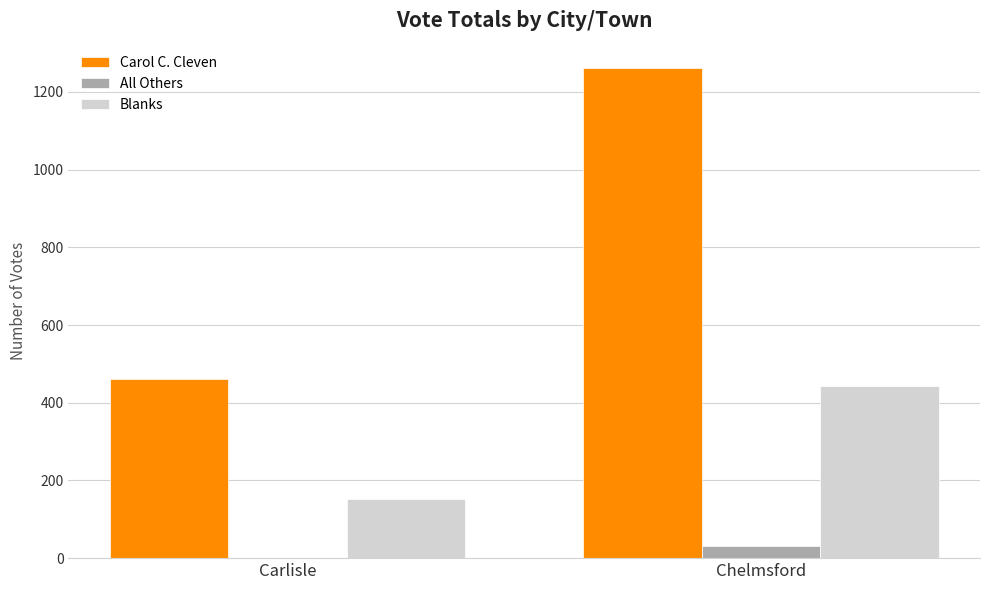

Reading left to right, extract all data points from this chart.

Carol C. Cleven: Carlisle=461	Chelmsford=1261
All Others: Carlisle=0	Chelmsford=30
Blanks: Carlisle=153	Chelmsford=443